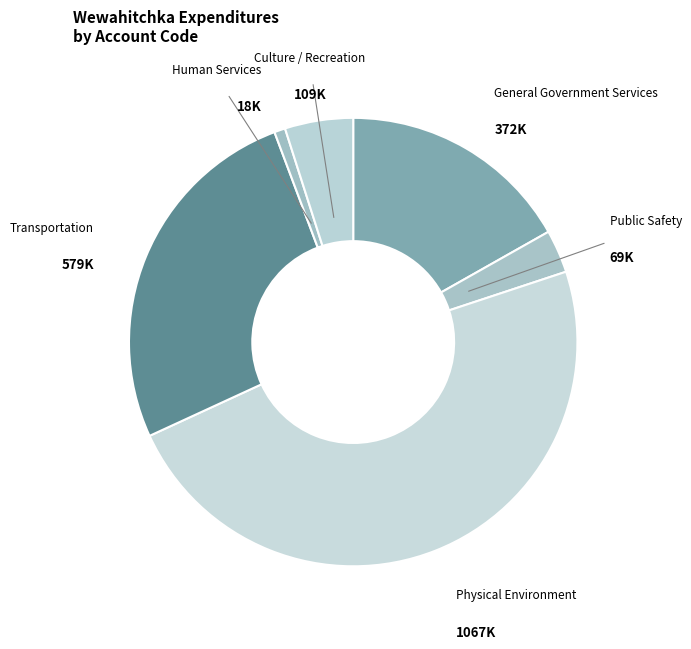

Is the sum of General Government Services and Human Services greater than half?

No